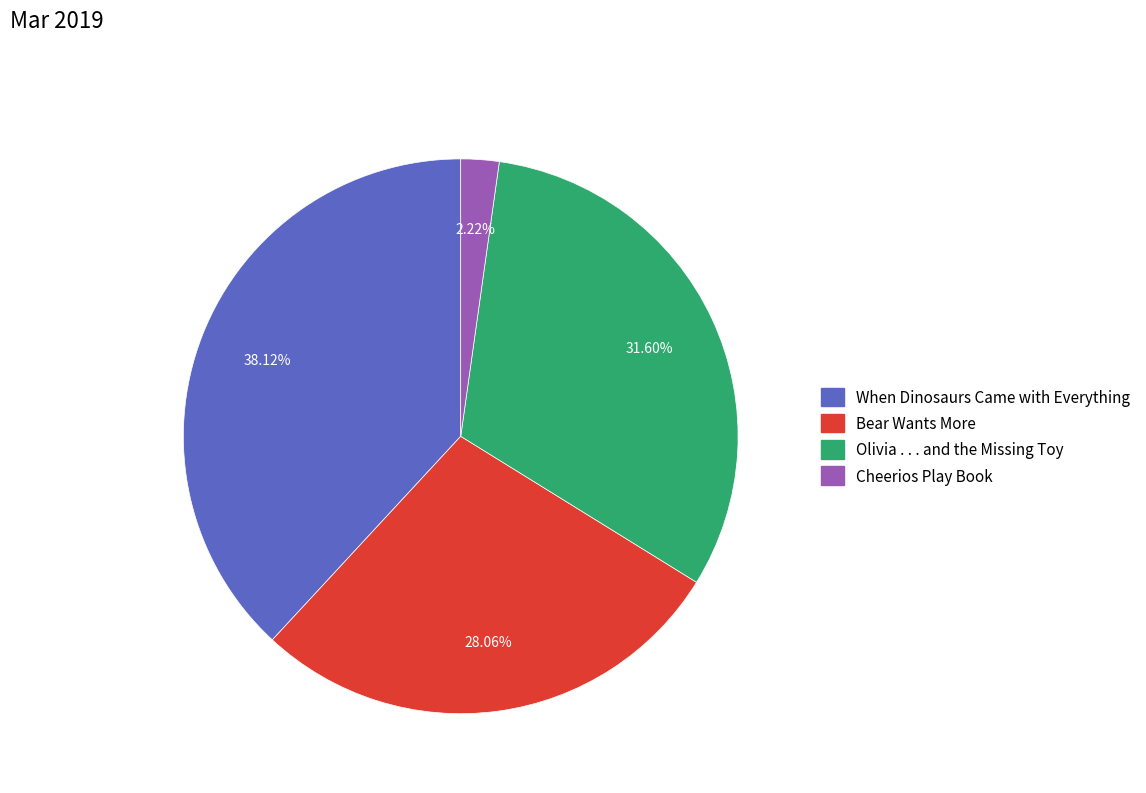

Is it true that Olivia . . . and the Missing Toy is 39% of the pie?

False